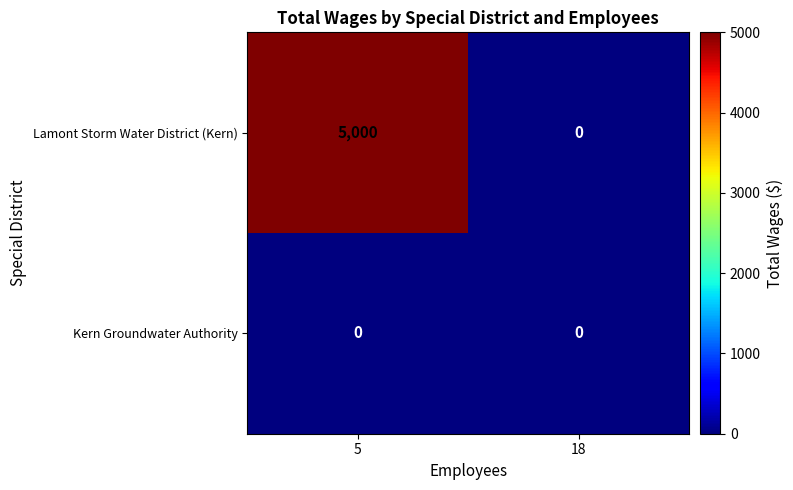

What is the difference between the maximum and minimum values in the Lamont Storm Water District (Kern) series?

5000